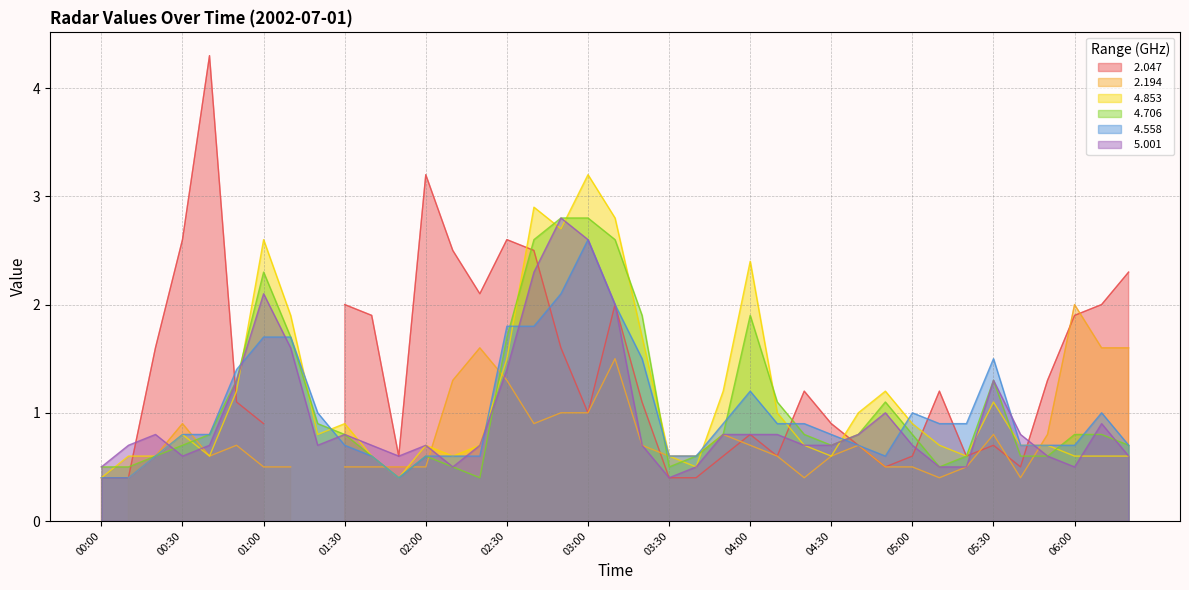

What is the difference between the maximum and minimum values in the   5.001 series?

2.4